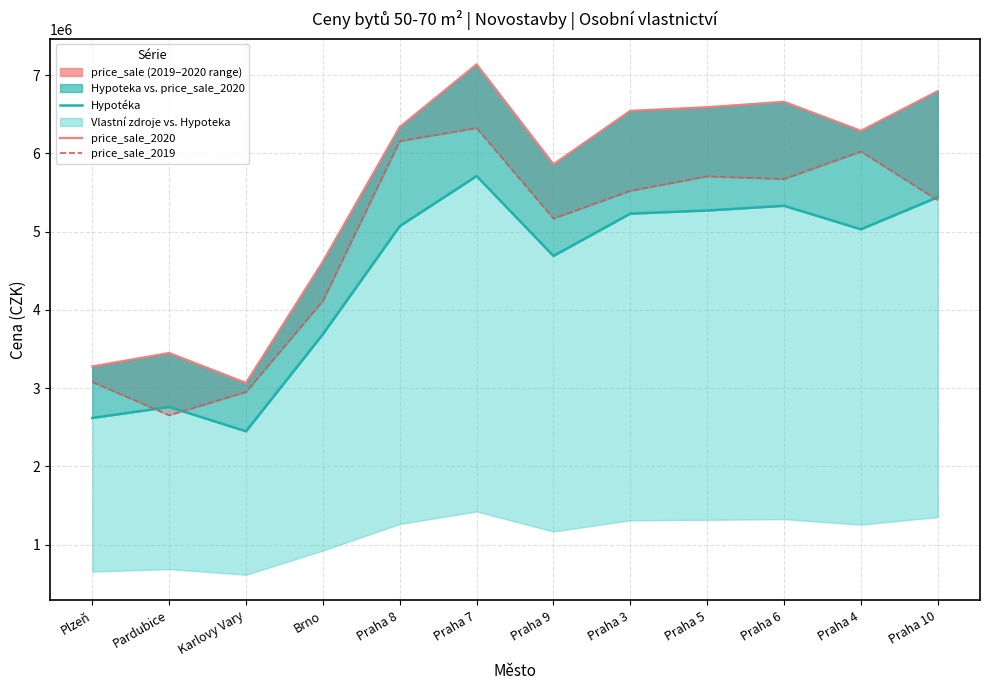

What is the value of the price_sale_2019 point at the 5th from the left?

6156060